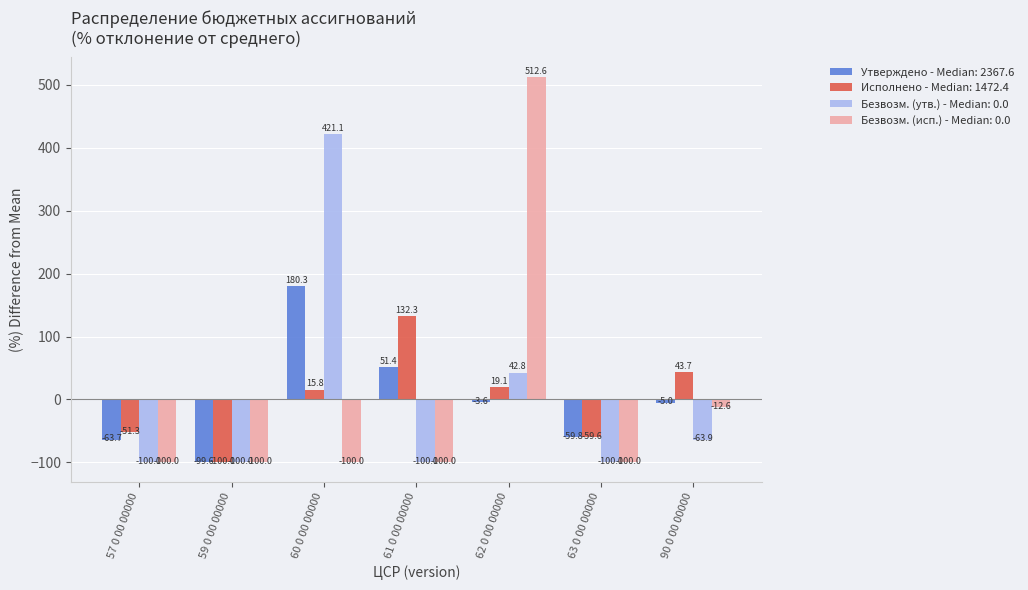

Rank the categories by Исполнено - Median: 1472.4 value from lowest to highest.

59 0 00 00000, 63 0 00 00000, 57 0 00 00000, 60 0 00 00000, 62 0 00 00000, 90 0 00 00000, 61 0 00 00000